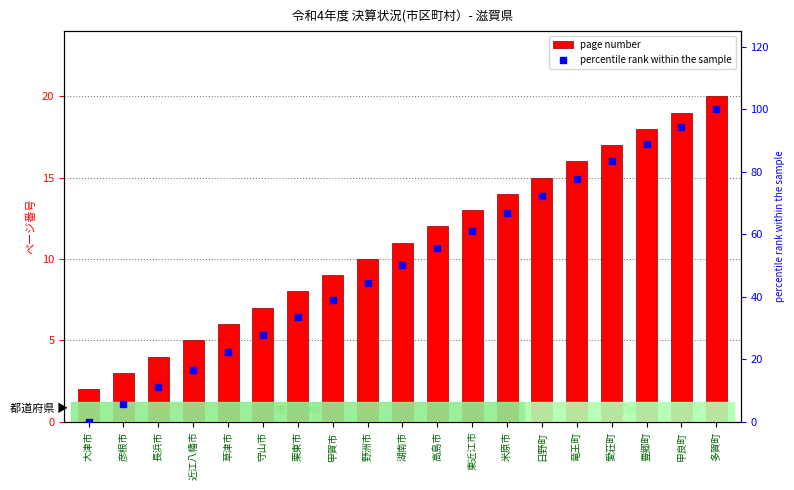

Is the value of page number at 竜王町 greater than the value of percentile rank within the sample at 竜王町?

No